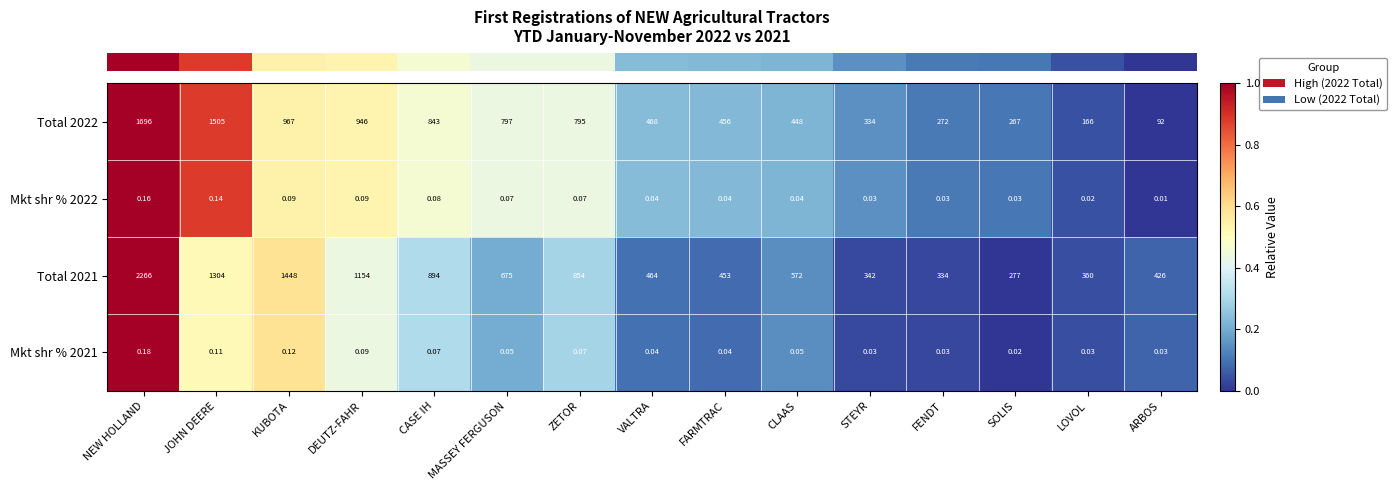

At which category is the sum across all series the highest?

NEW HOLLAND